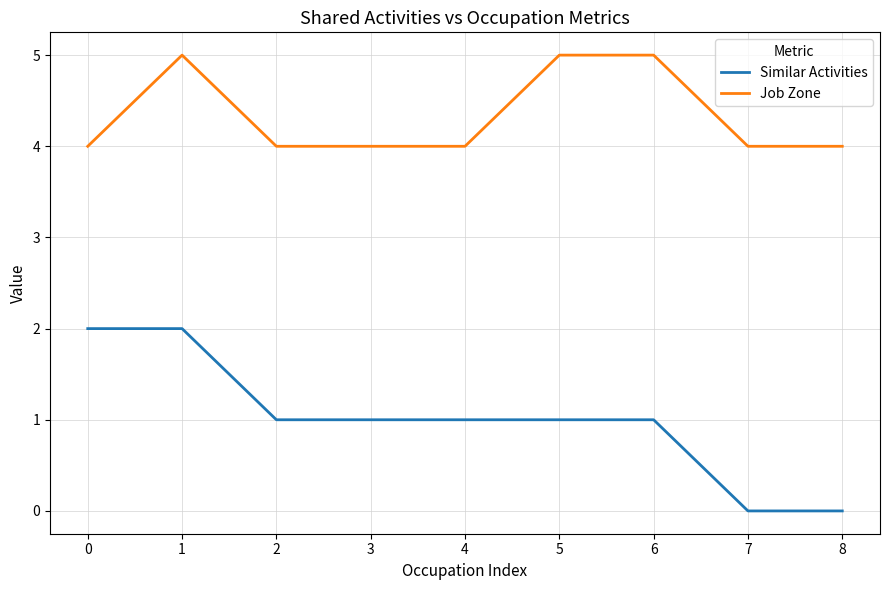

The Job Zone series shows 5 at 0. True or false?

False